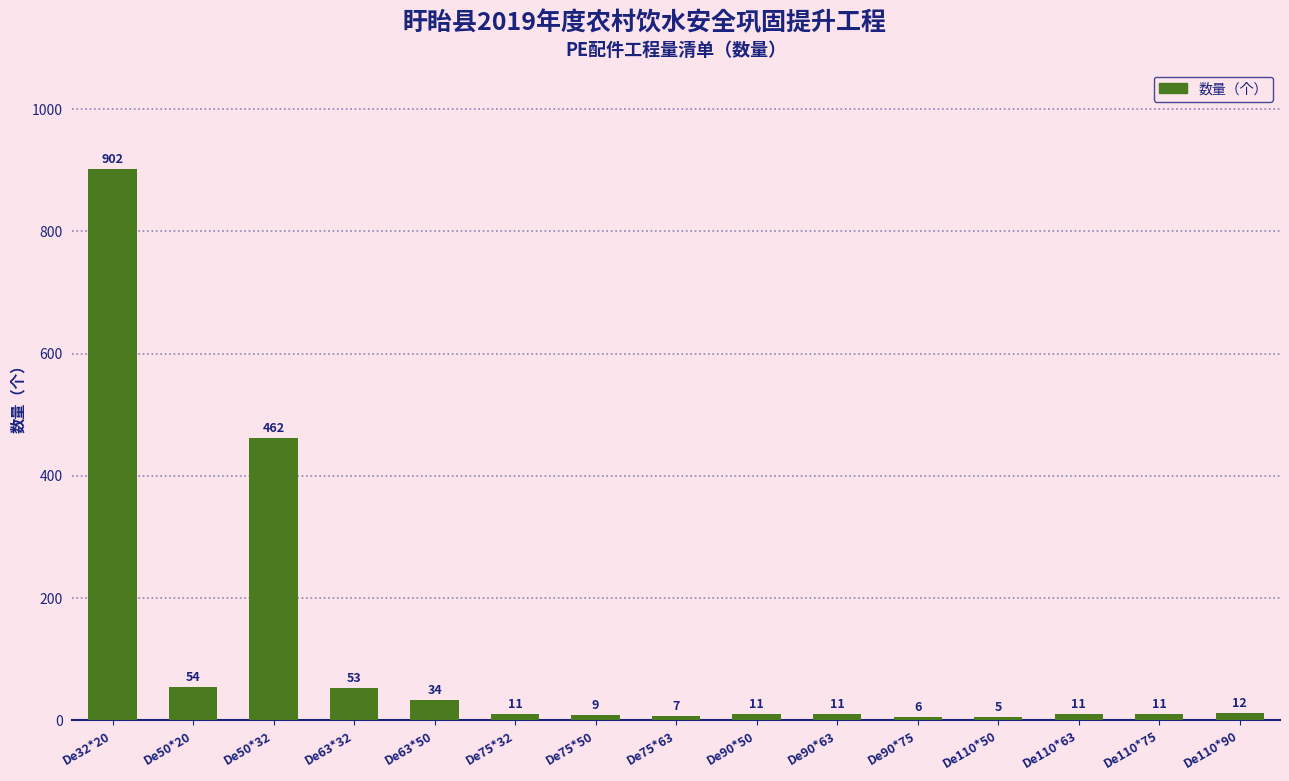

What is the difference between the maximum and minimum values?

897